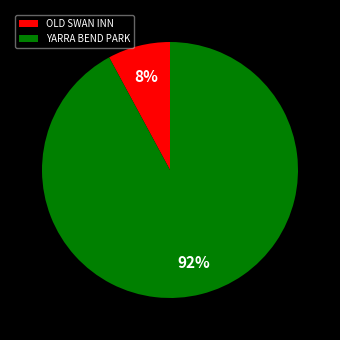

True or false: OLD SWAN INN accounts for 8% of the total.

True